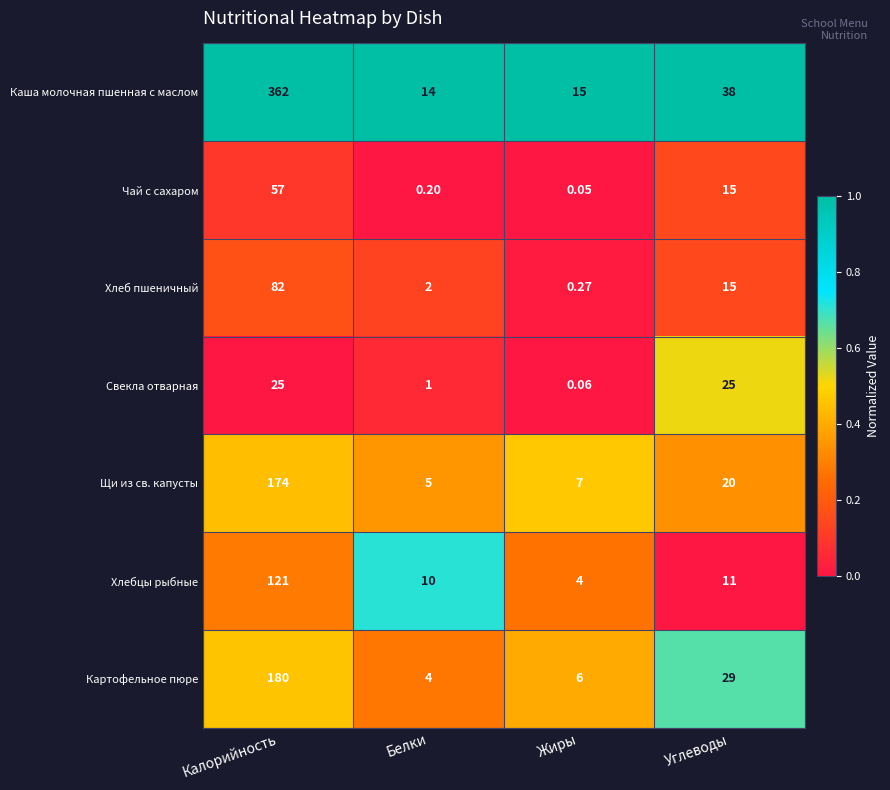

What is the spread (max minus min) of values at Белки?

13.8